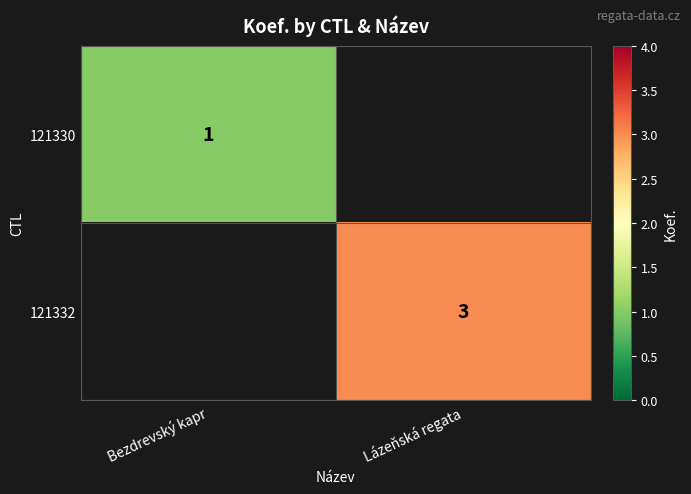

The 121332 series shows 3 at Lázeňská regata. True or false?

True